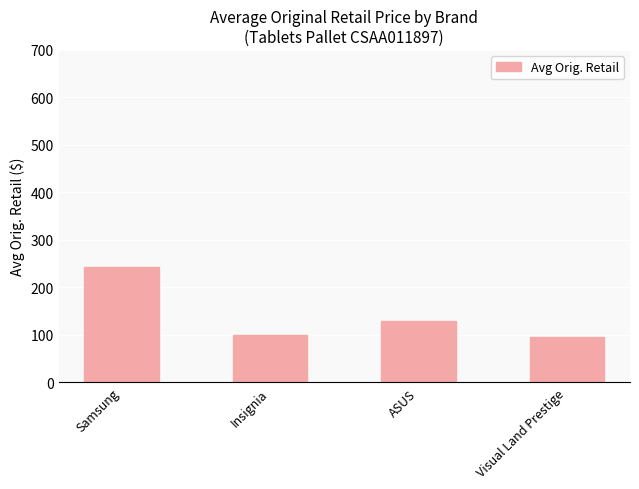

What position from the left is Insignia?

2